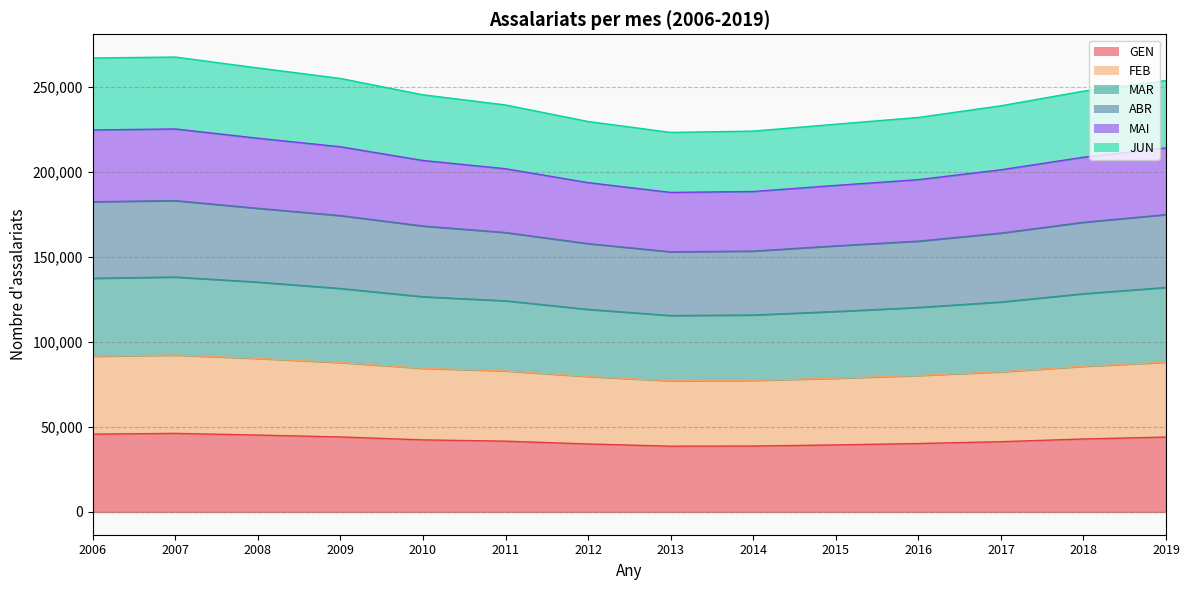

What is the lowest value of the GEN series?

38665